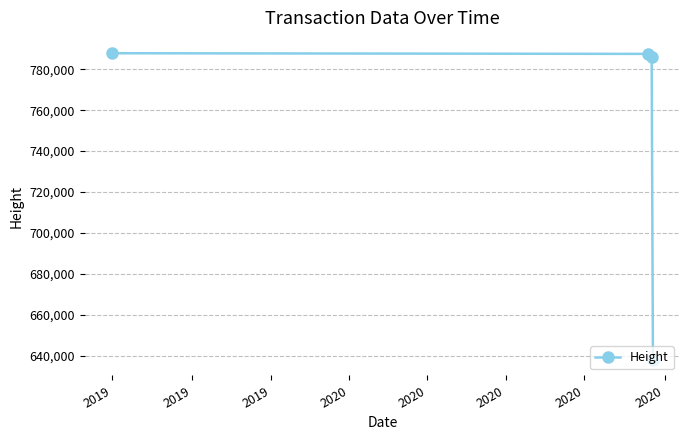

True or false: the data has more than 2 interior local peaks.

False